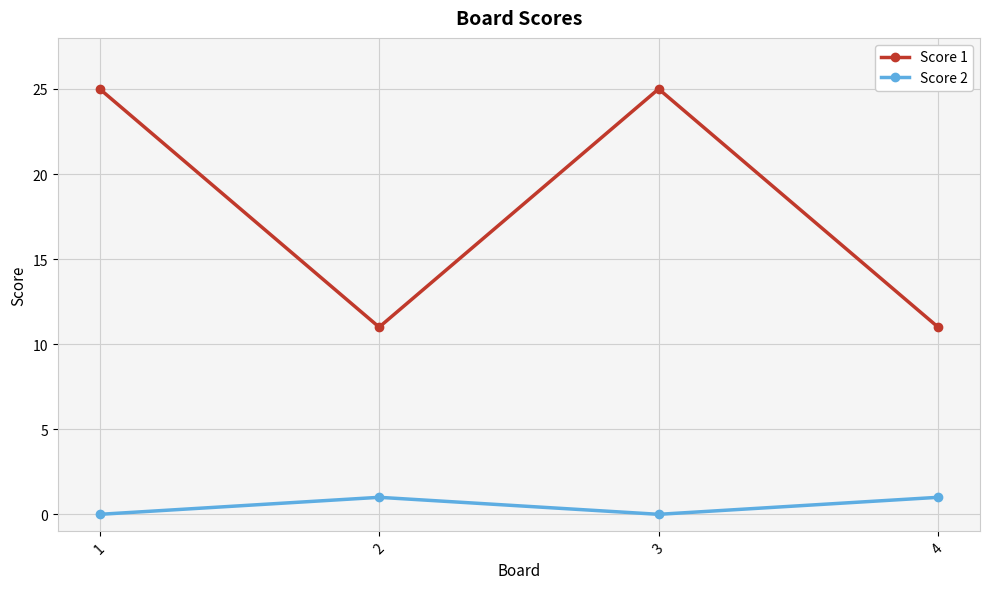

True or false: Score 1 and Score 2 cross at least once.

False